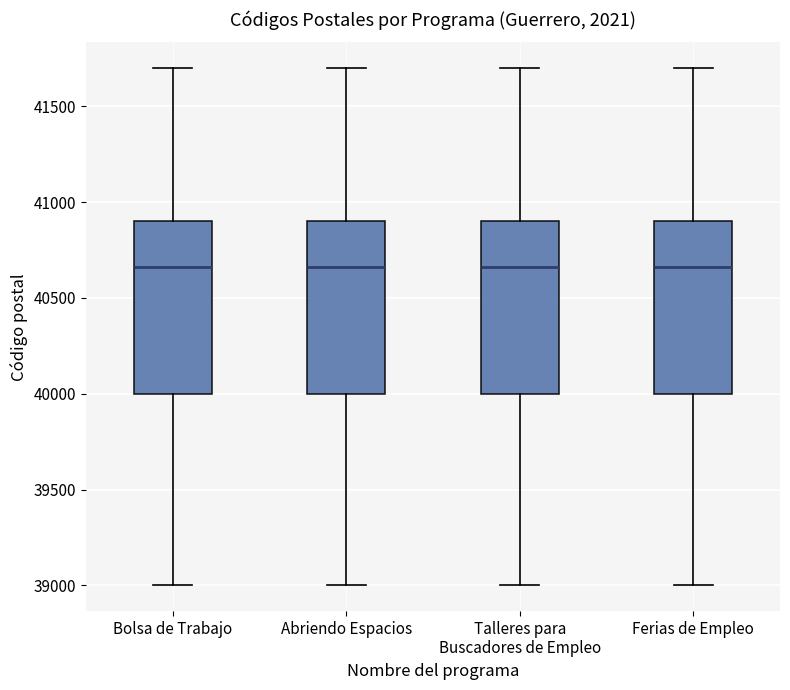

Where does the lower whisker of the box for Abriendo Espacios end on the y-axis? The values are not printed on the chart, so give them approximately, as read against the axis.

39000